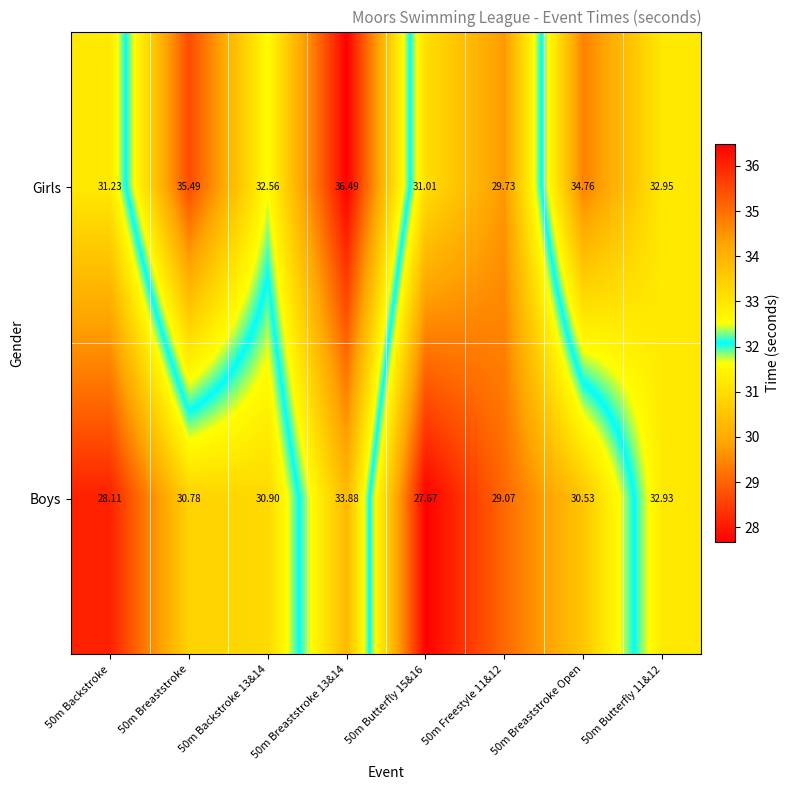

Is the value of Boys at 50m Breaststroke 13&14 greater than the value of Girls at 50m Backstroke?

Yes